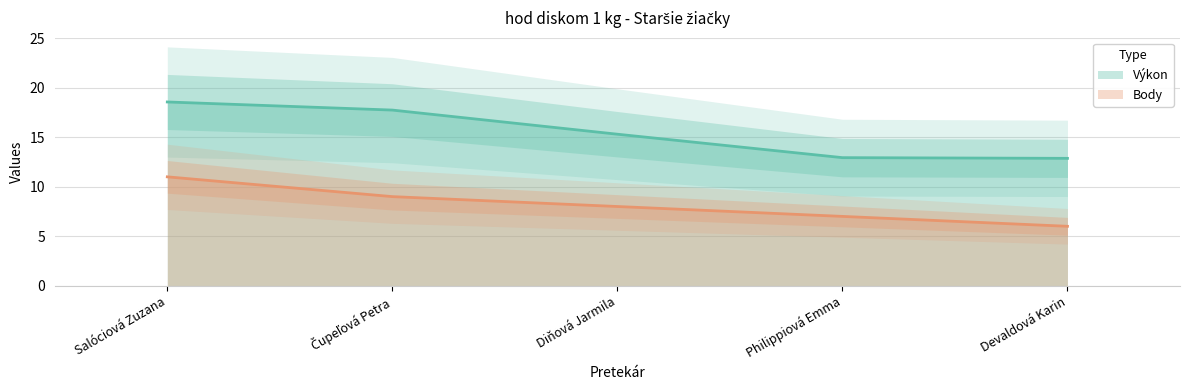

The value of Výkon at Diňová Jarmila is 15.3. True or false?

True